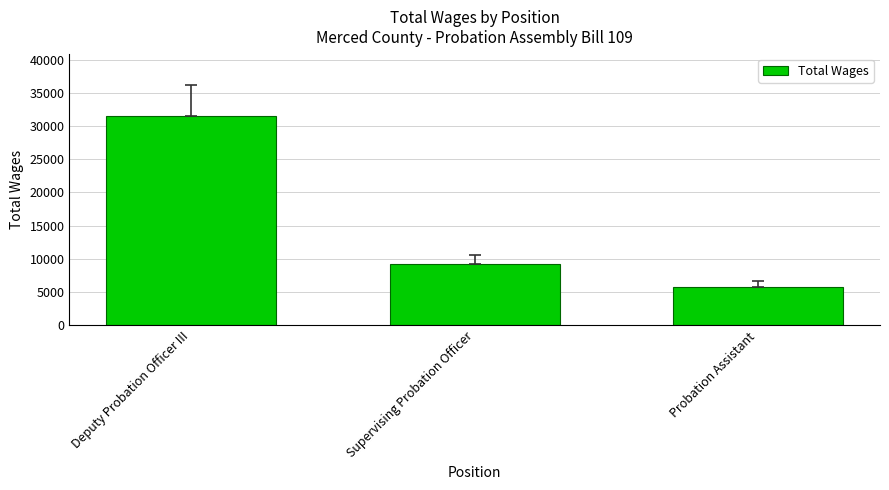

At which category does the chart reach its minimum across all series?

Probation Assistant